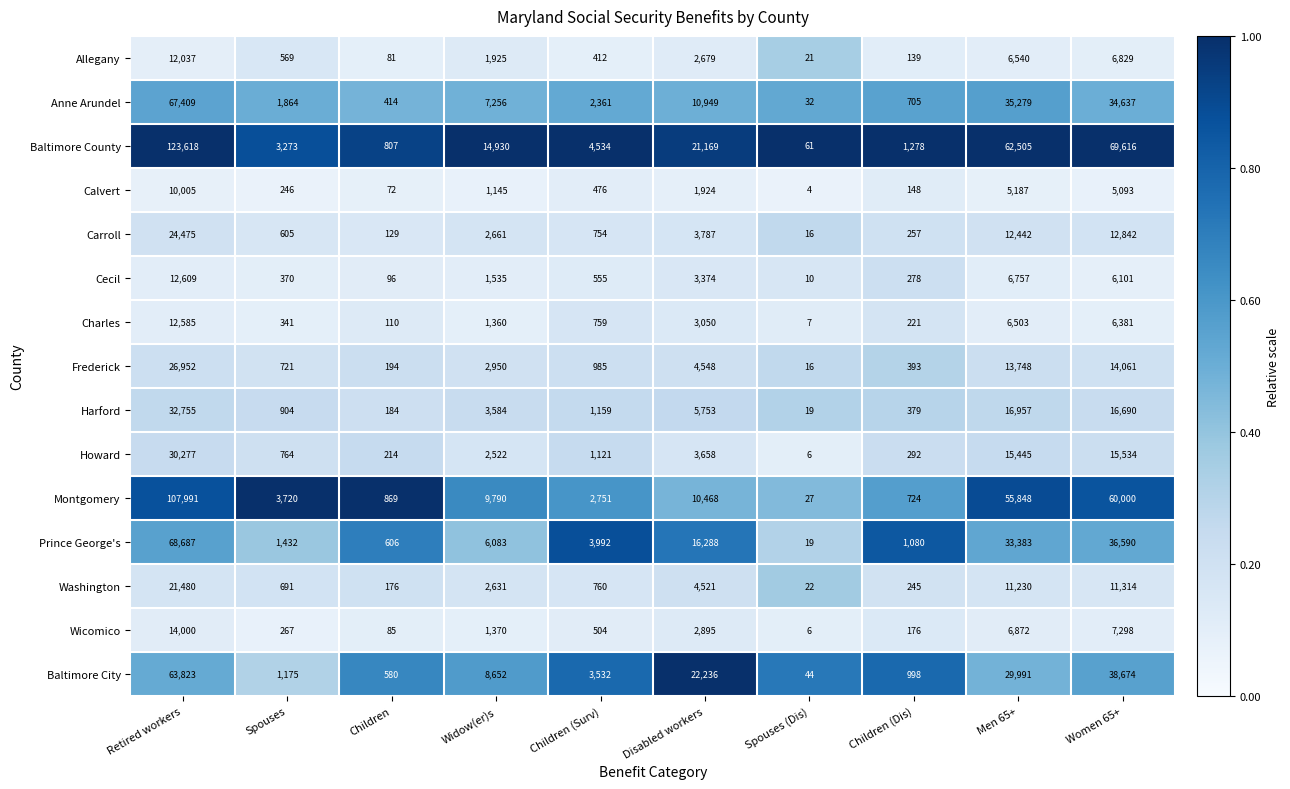

True or false: Howard has a value of 26043 at Men 65+.

False